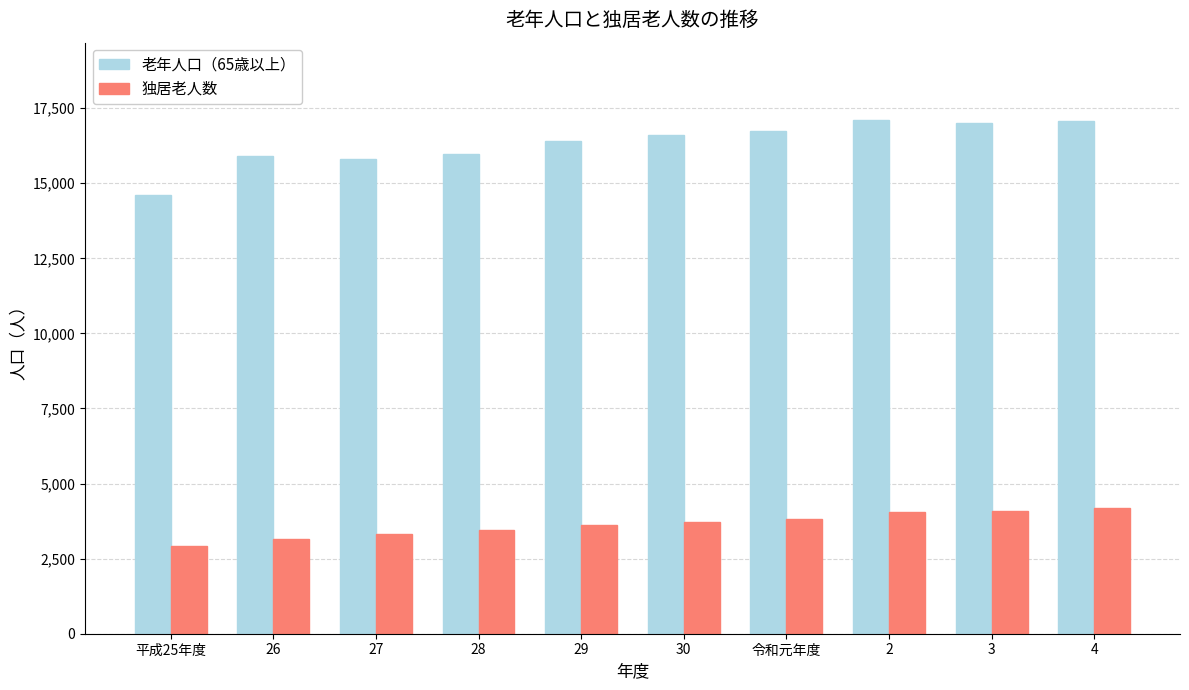

What is the difference between the highest and lowest values at 30?

12893